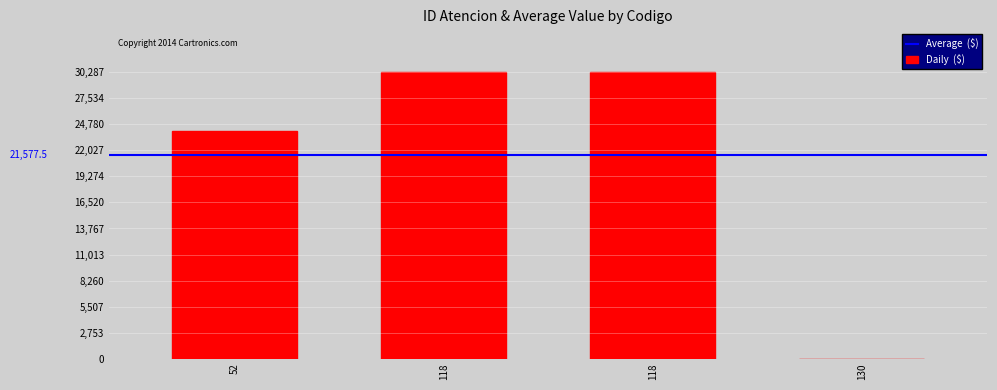

List the labels in order of value, largest first.

118, 118, 52, 130